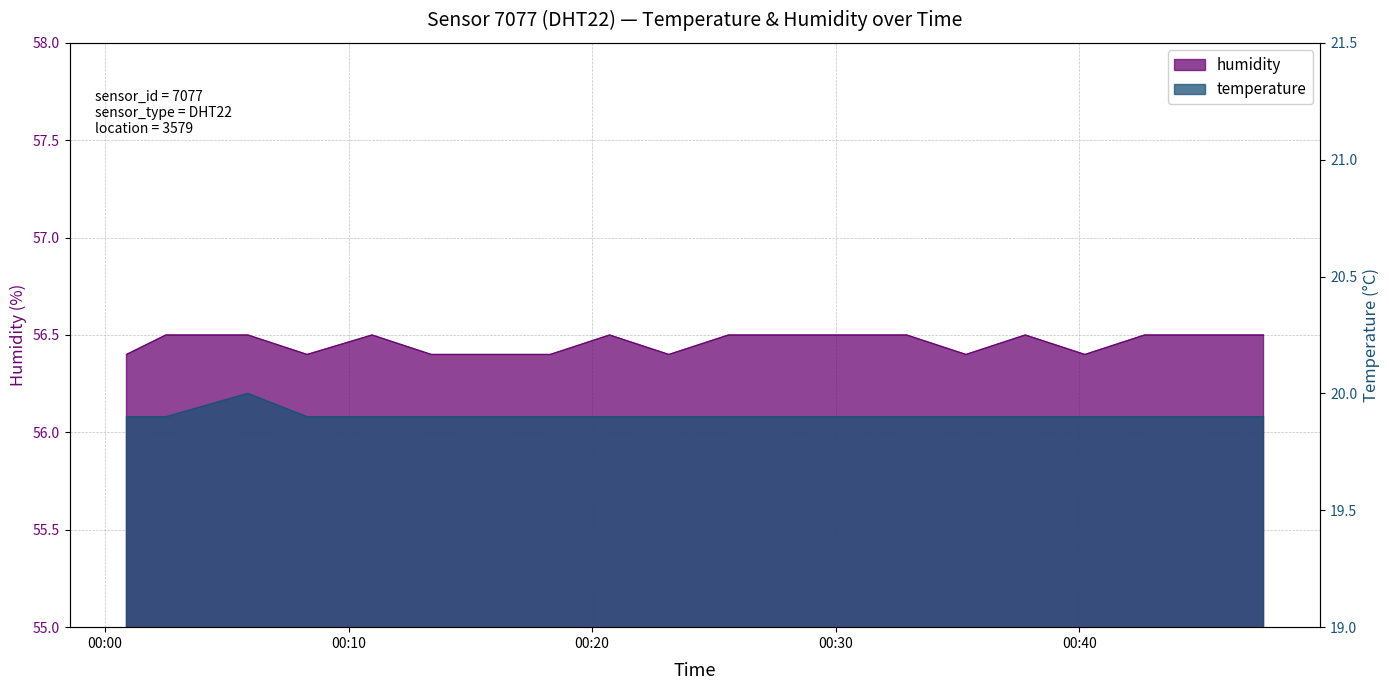

True or false: humidity and temperature cross at least once.

False